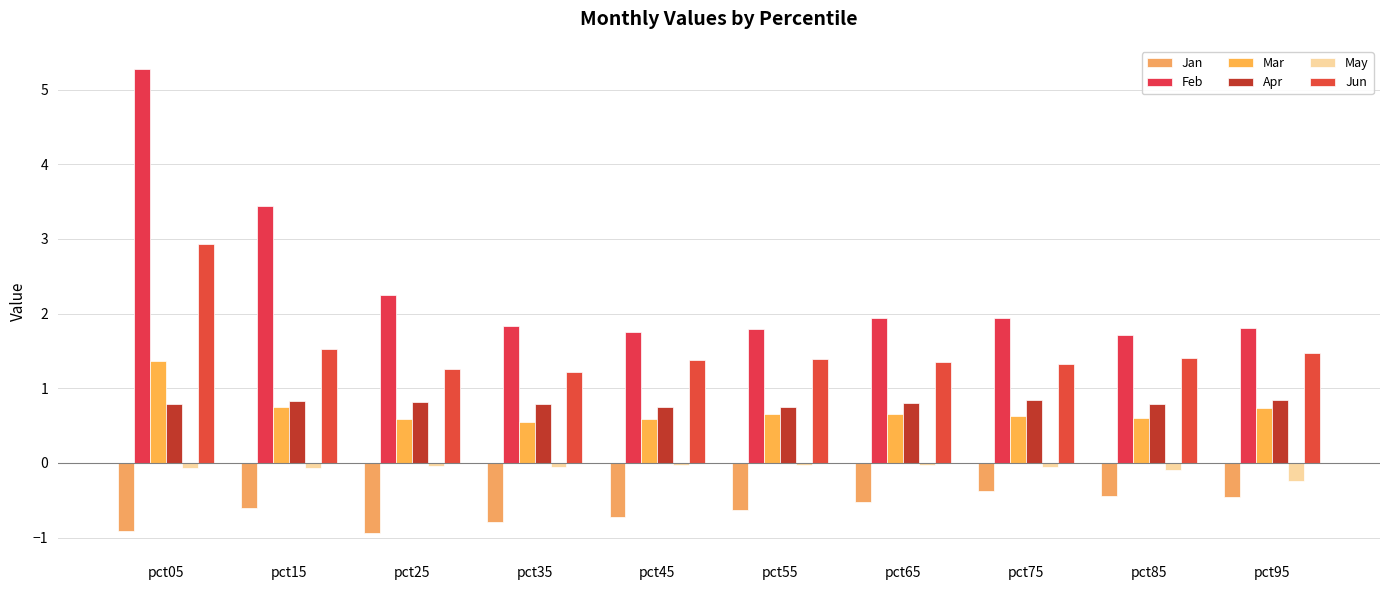

What is the total value across all series at pct15?

5.9